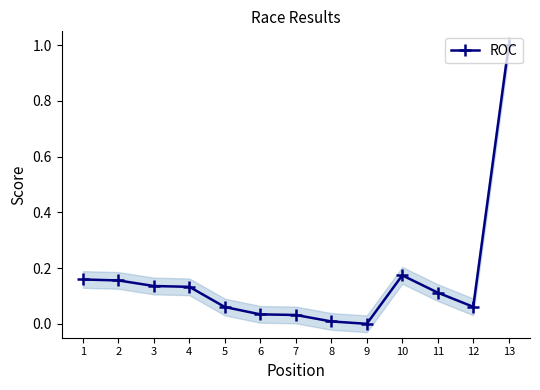

List the labels in order of value, smallest first.

9, 8, 7, 6, 5, 12, 11, 4, 3, 2, 1, 10, 13